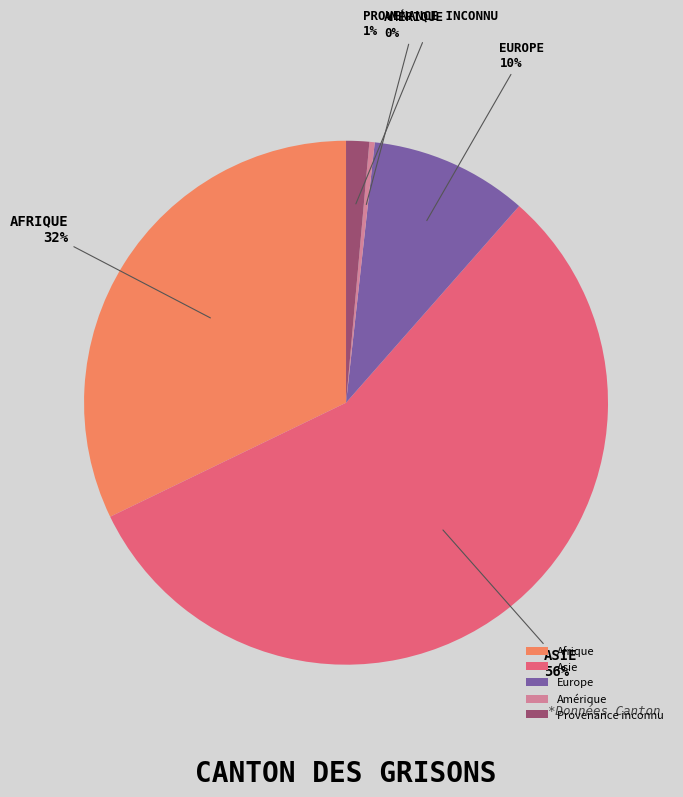

Do Provenance inconnu and Europe together represent more than half of the pie?

No